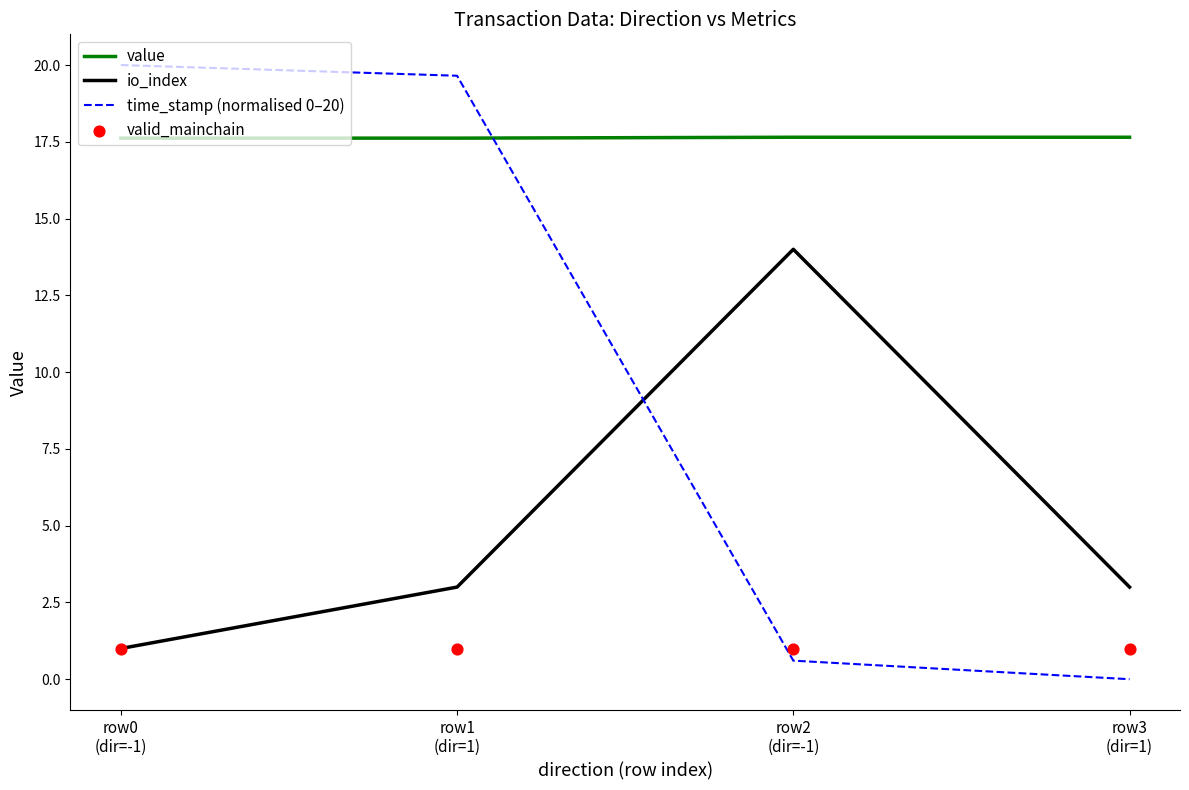

At which category is the sum across all series the highest?

row1
(dir=1)